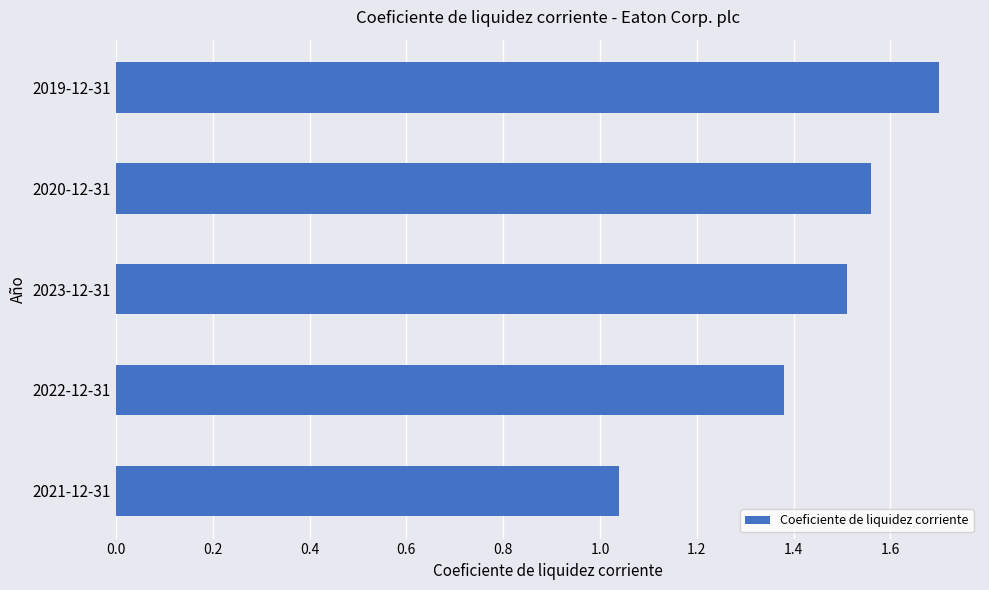

Is it true that the value at 2019-12-31 is 1.7?

True